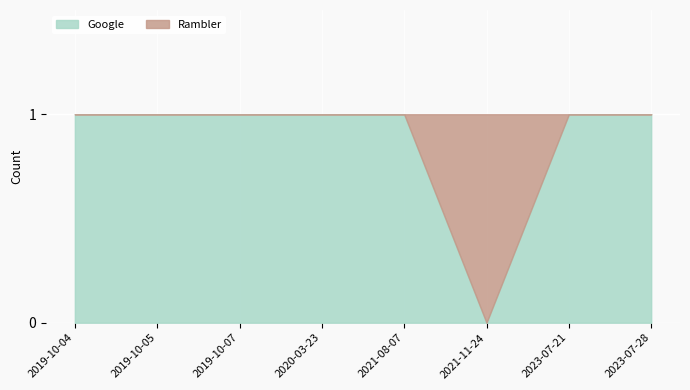

Reading left to right, what are all the values shown in this chart?

Google: 1	1	1	1	1	0	1	1
Rambler: 0	0	0	0	0	1	0	0